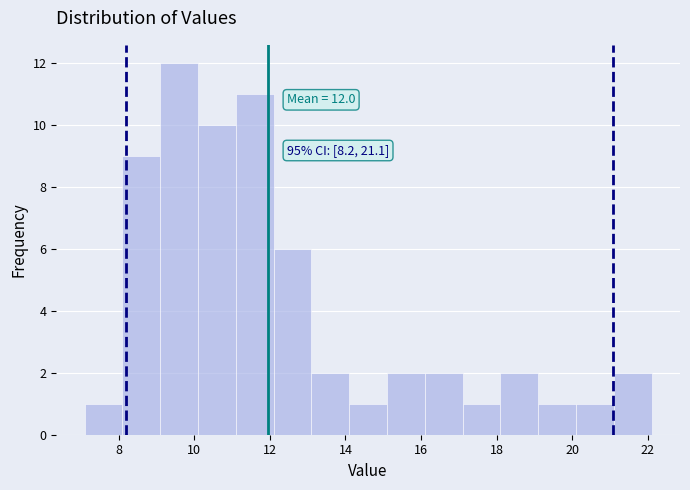

Over which range of the x-axis is the bar tallest?

9.1 to 10.1